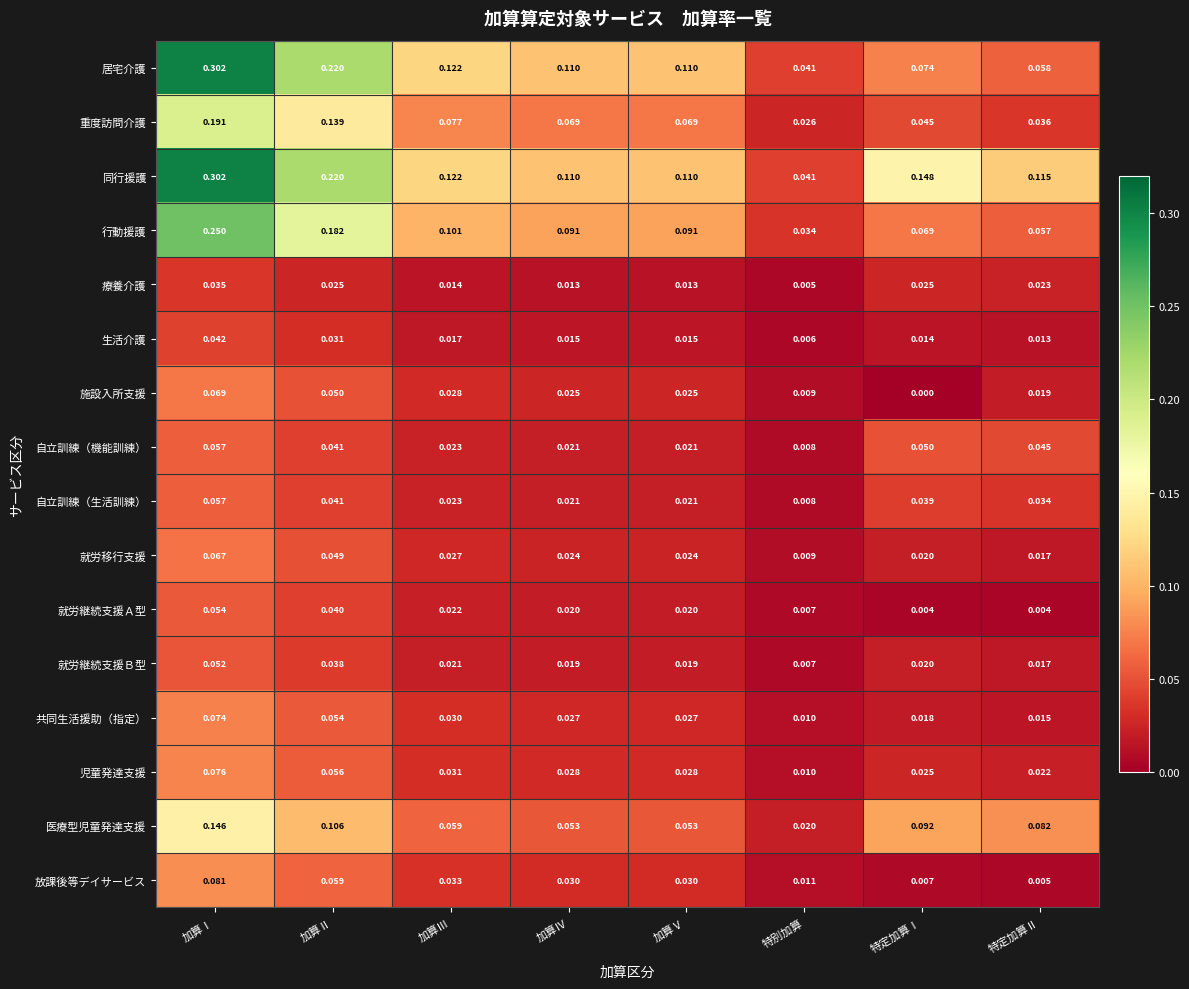

Which category has the highest value across all series?

加算Ⅰ